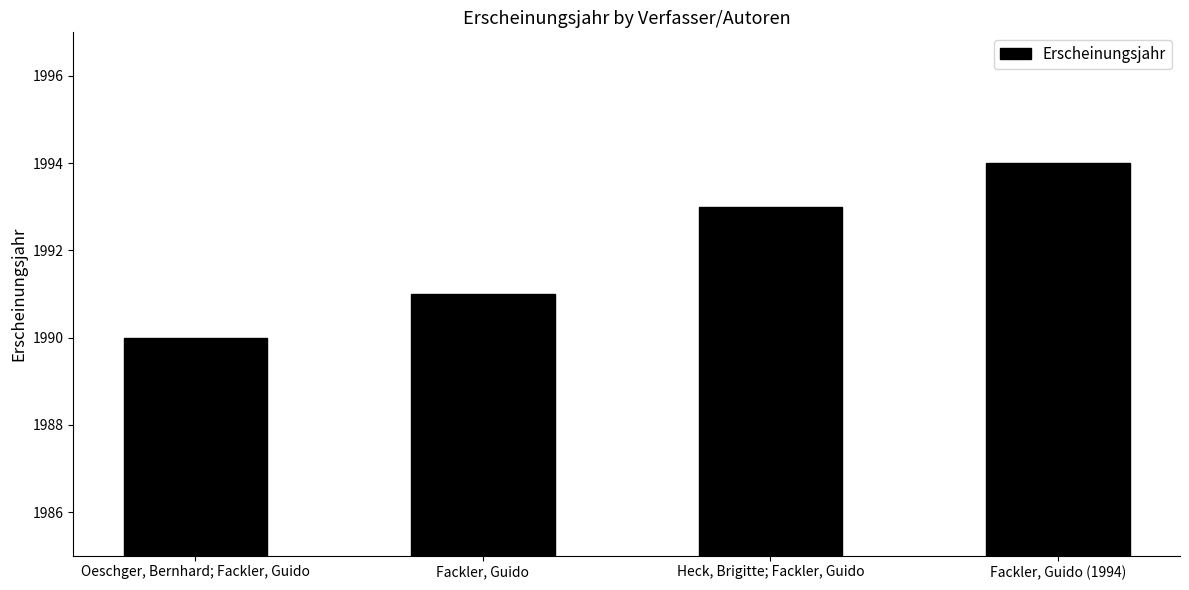

Reading left to right, extract all data points from this chart.

Oeschger, Bernhard; Fackler, Guido=1990	Fackler, Guido=1991	Heck, Brigitte; Fackler, Guido=1993	Fackler, Guido (1994)=1994